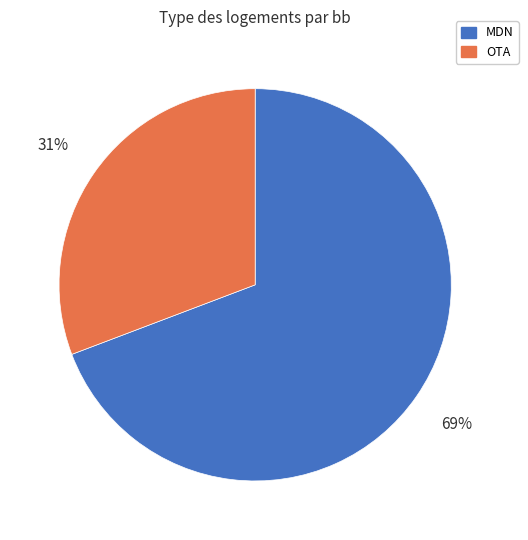

Is the sum of MDN and OTA greater than half?

Yes